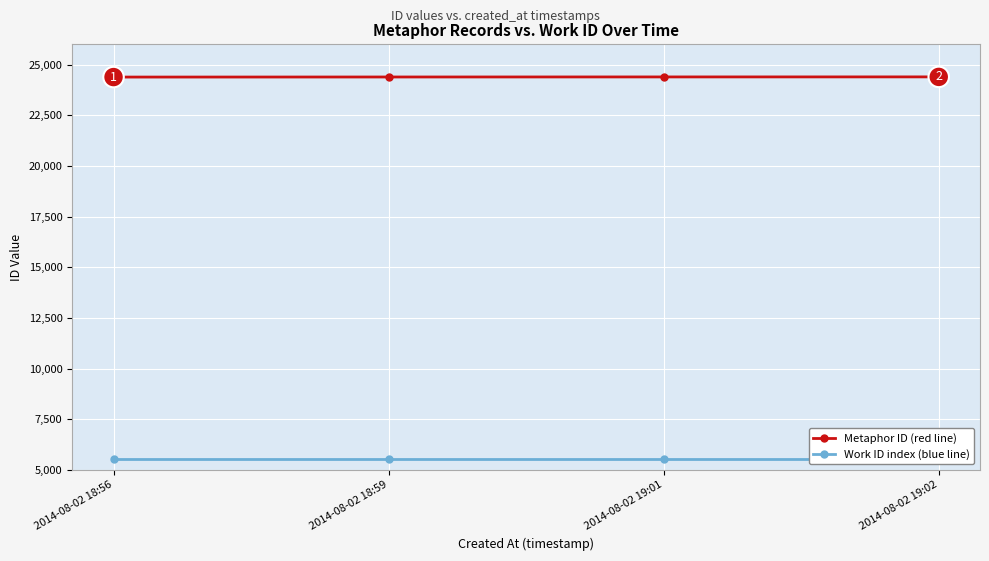

What is the label of the 1st point from the left?

2014-08-02 18:56